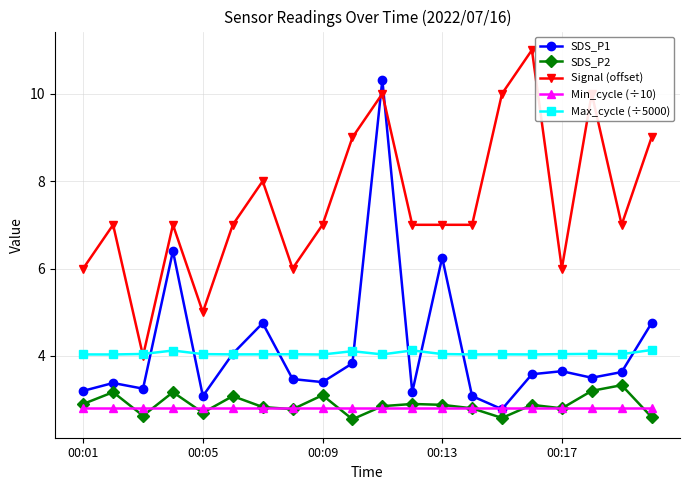

True or false: Signal (offset) and SDS_P2 cross at least once.

False